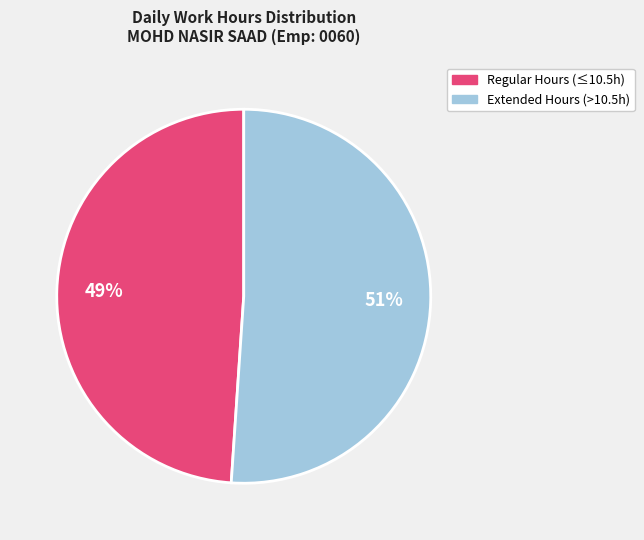

Is there any slice that represents more than half of the pie?

Yes